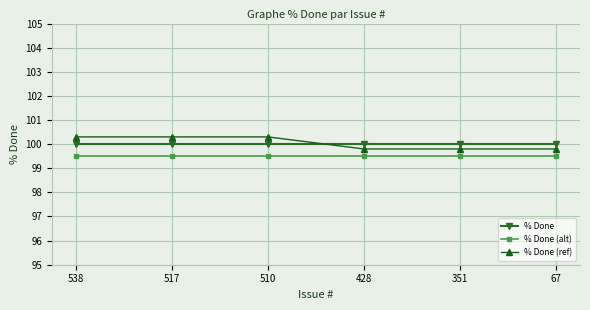

Is this an area chart (filled region under the line)?

No